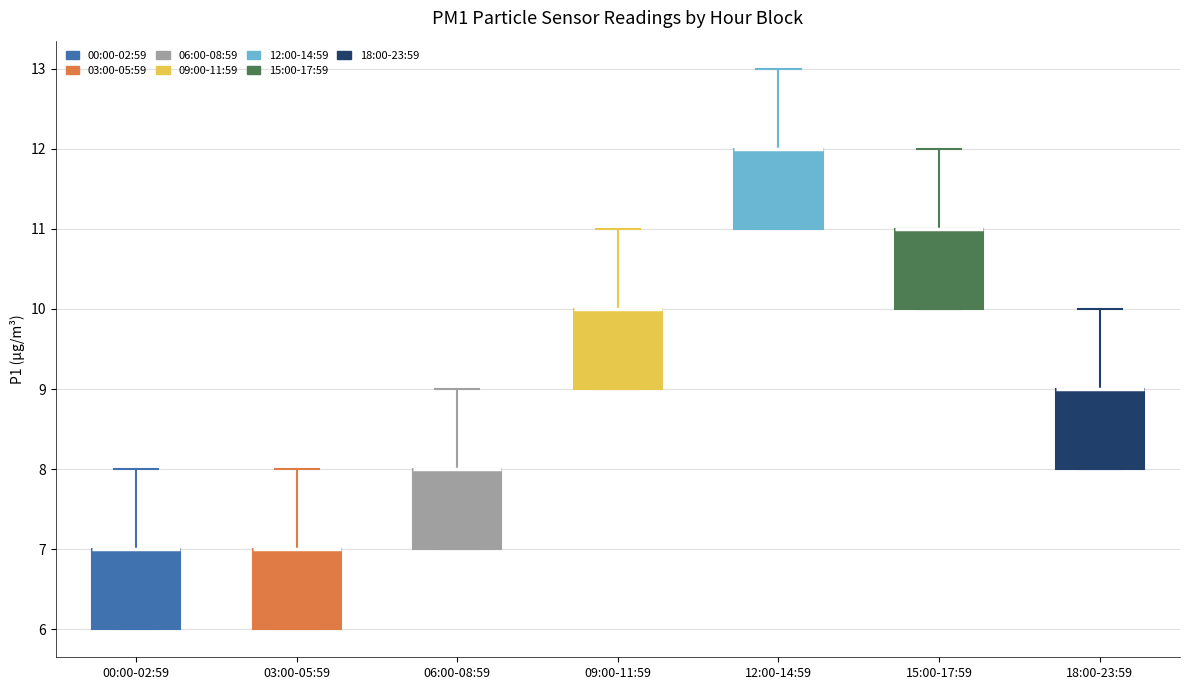

Reading left to right, read every box against the y-axis: the position of its median line, the range the box covers, and the ends of its whiskers. The values are not printed on the chart, so give them approximately, as read against the axis.

00:00-02:59: median 7 (drawn on the box's upper edge), box 6 to 7, whiskers 6 to 8
03:00-05:59: median 7 (drawn on the box's upper edge), box 6 to 7, whiskers 6 to 8
06:00-08:59: median 8 (drawn on the box's upper edge), box 7 to 8, whiskers 7 to 9
09:00-11:59: median 10 (drawn on the box's upper edge), box 9 to 10, whiskers 9 to 11
12:00-14:59: median 12 (drawn on the box's upper edge), box 11 to 12, whiskers 11 to 13
15:00-17:59: median 11 (drawn on the box's upper edge), box 10 to 11, whiskers 10 to 12
18:00-23:59: median 9 (drawn on the box's upper edge), box 8 to 9, whiskers 8 to 10